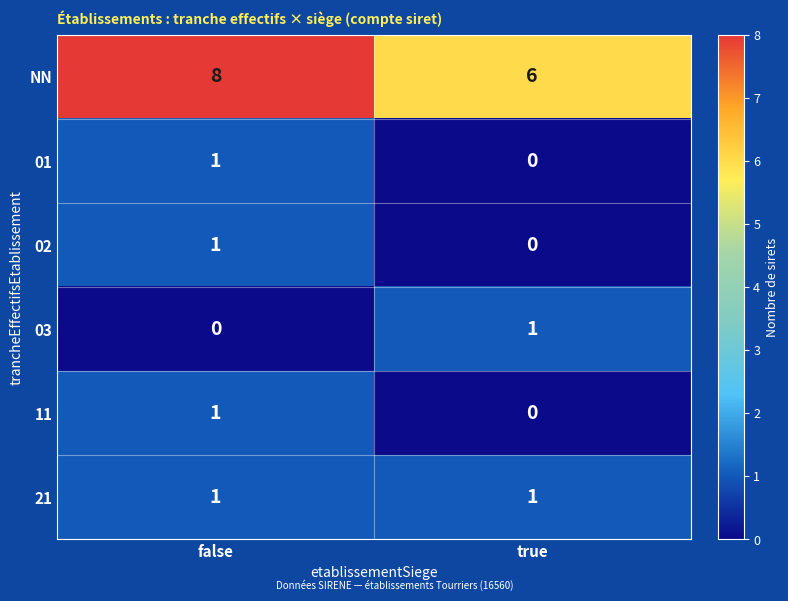

At how many categories does at least one series exceed 2?

2